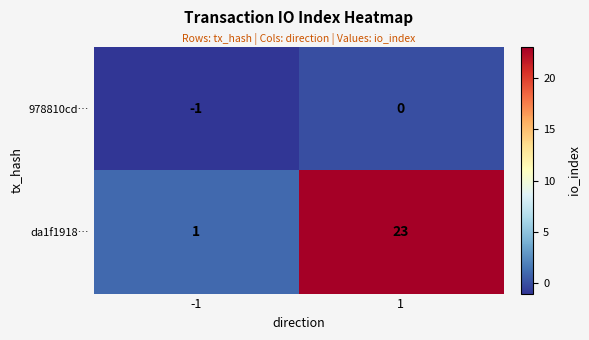

Which series has the largest total across all categories?

da1f1918…